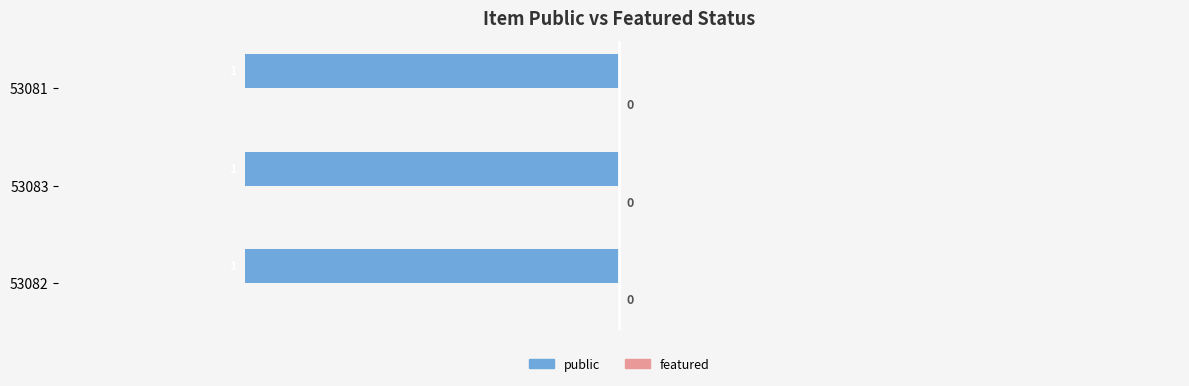

At 53082, list the series in order from smallest to largest.

featured, public